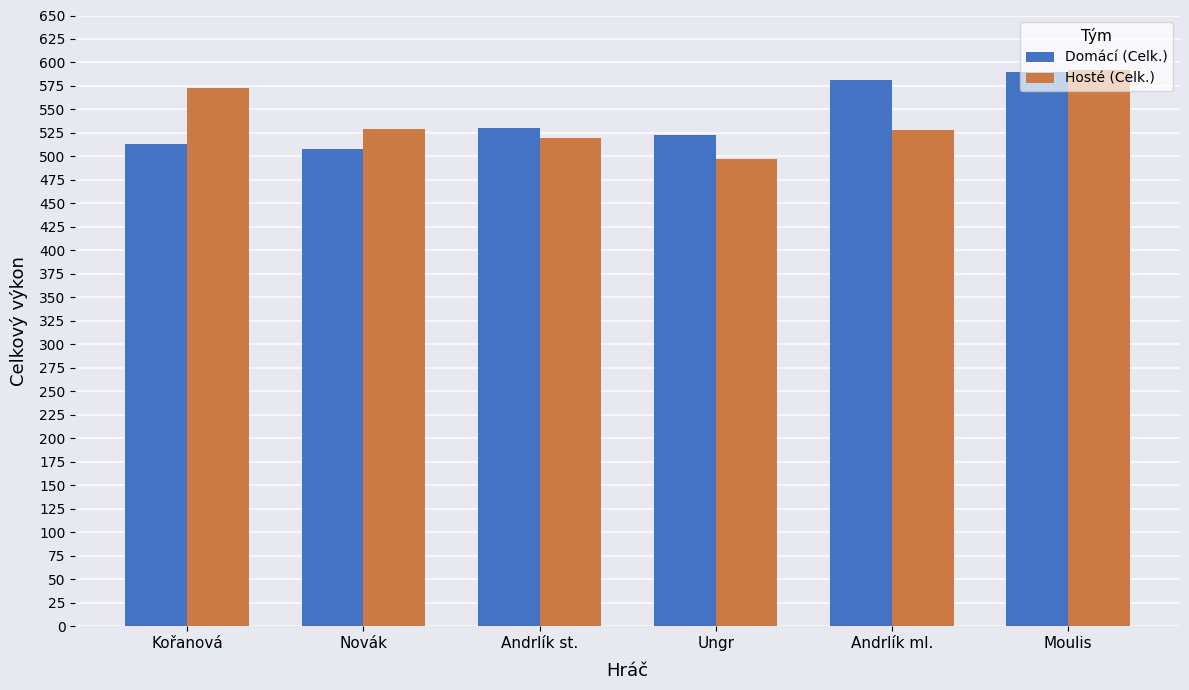

What is the difference between the highest and lowest values at Ungr?

26